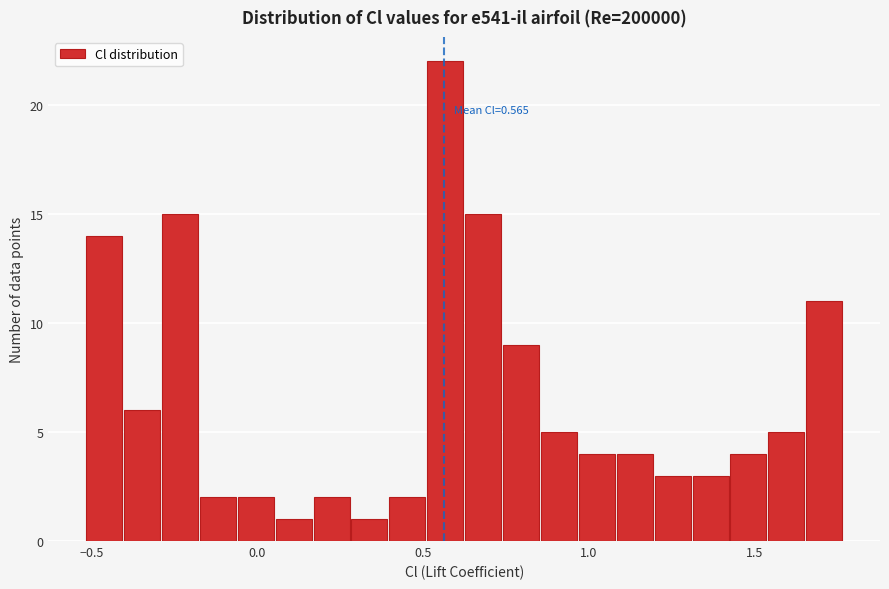

Read against the x-axis, roughly where is the centre of the tallest bar?

0.55